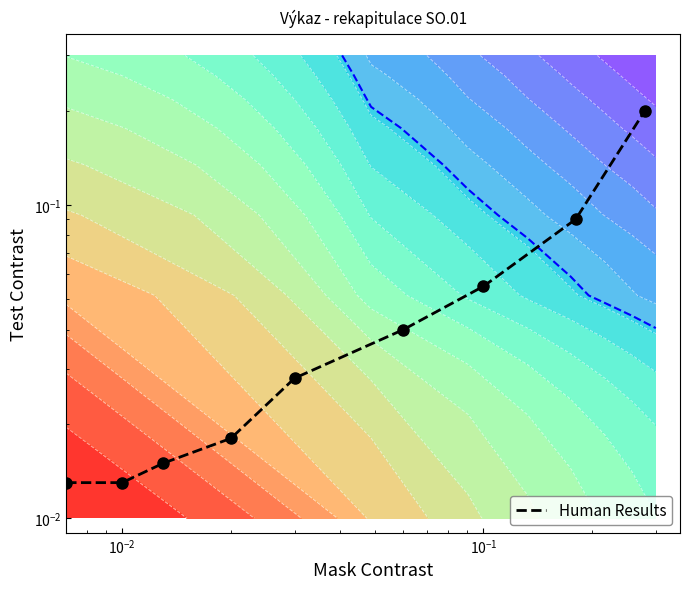

Reading right to left, extract all data points from this chart.

0.2	0.1	0.1	0.0	0.0	0.0	0.0	0.0	0.0